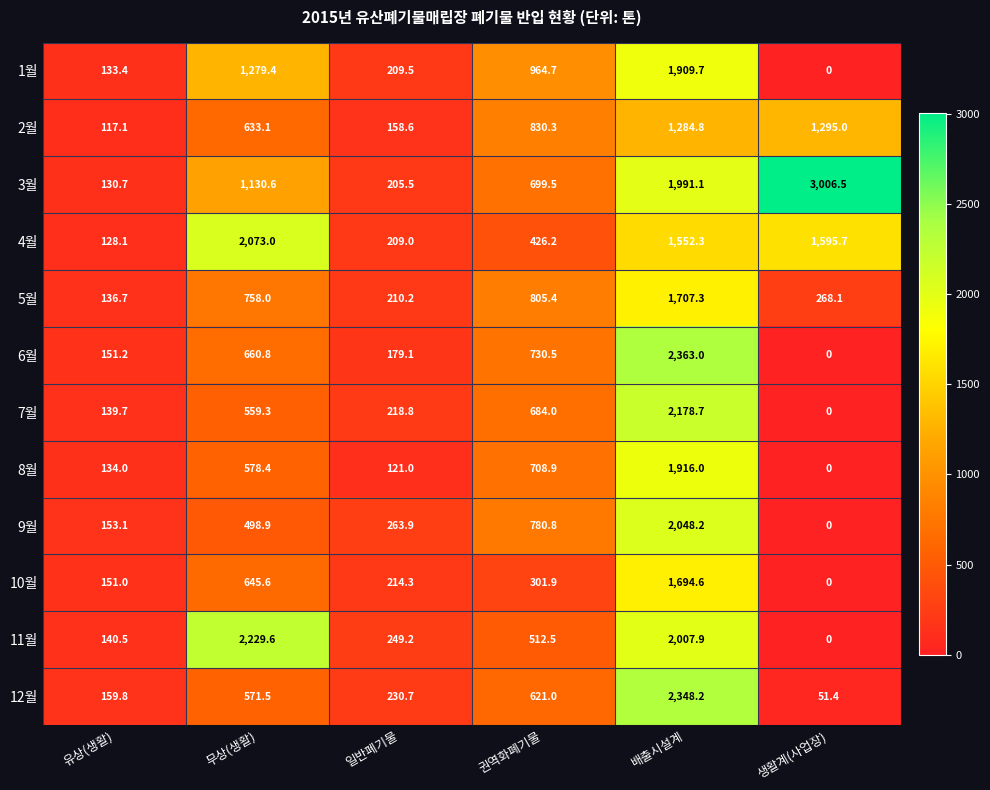

Which category has the highest value in the 3월 series?

생활계(사업장)